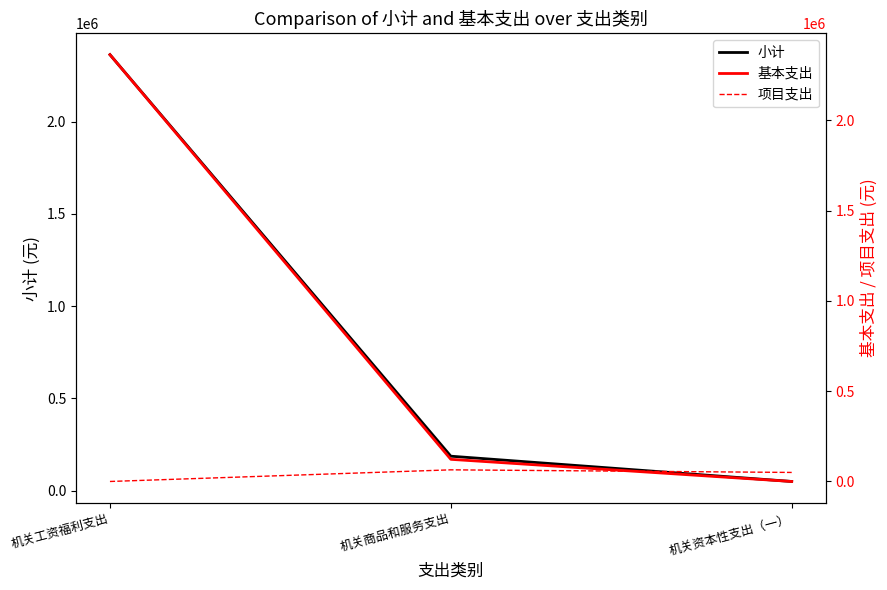

What is the maximum value for 项目支出?

64420.0